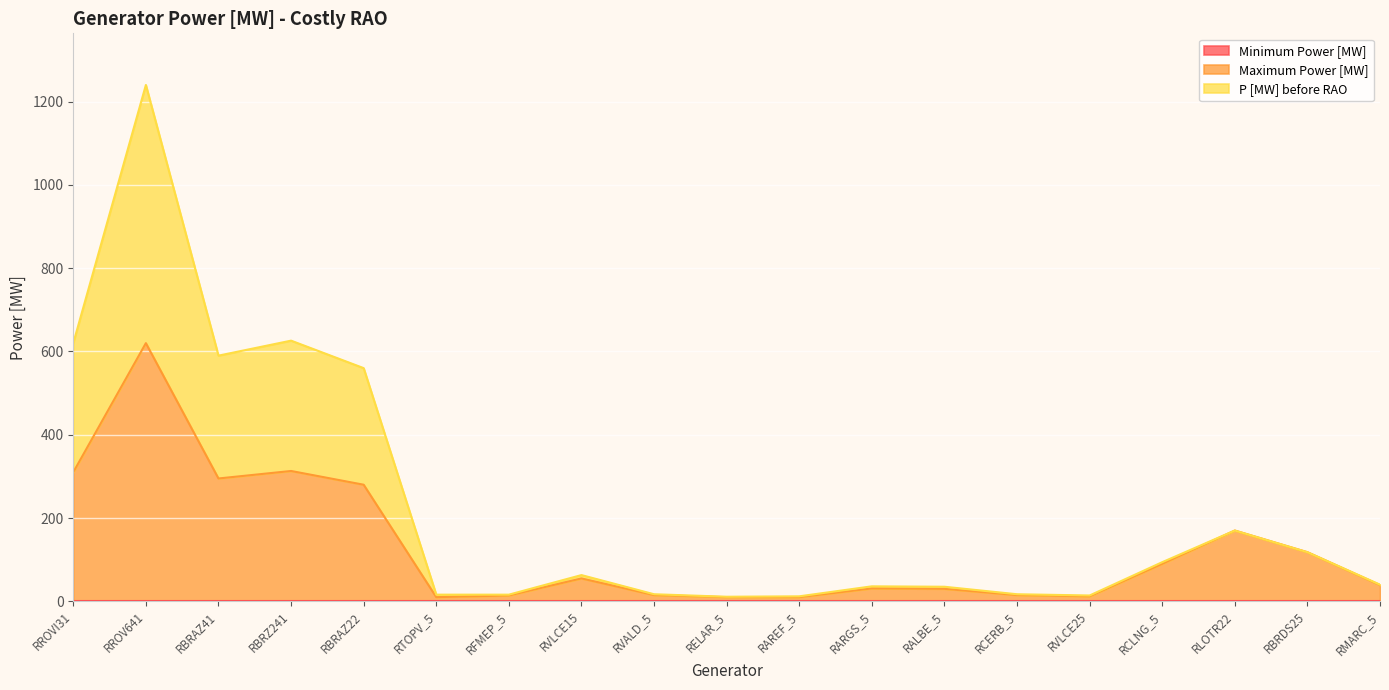

What position from the right is RBRAZ41?

17